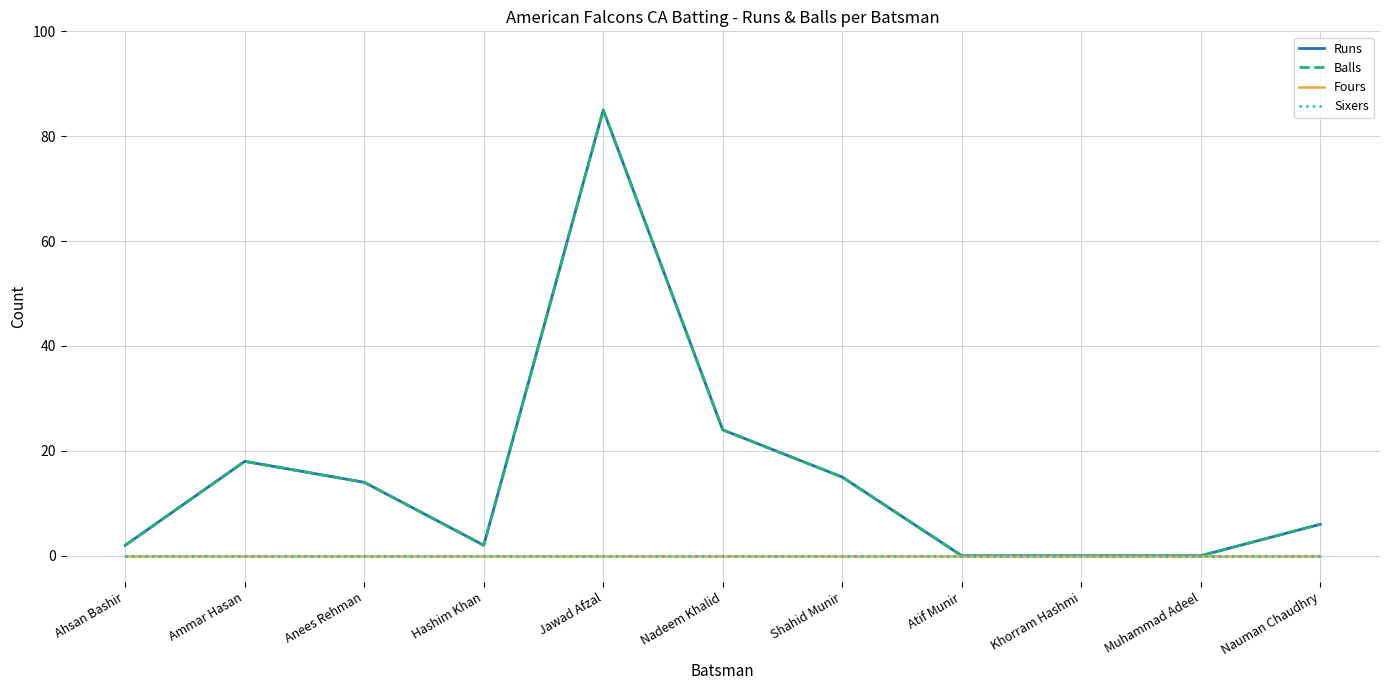

At which category does the chart reach its peak across all series?

Jawad Afzal